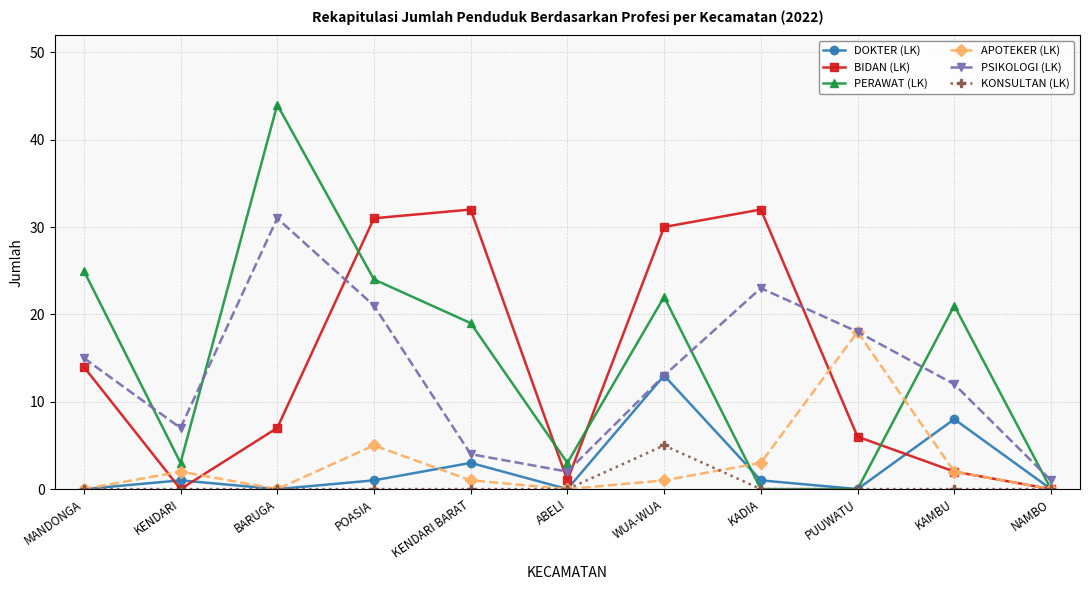

In PERAWAT (LK), how many points are higher than both neighbors (excluding endpoints)?

3